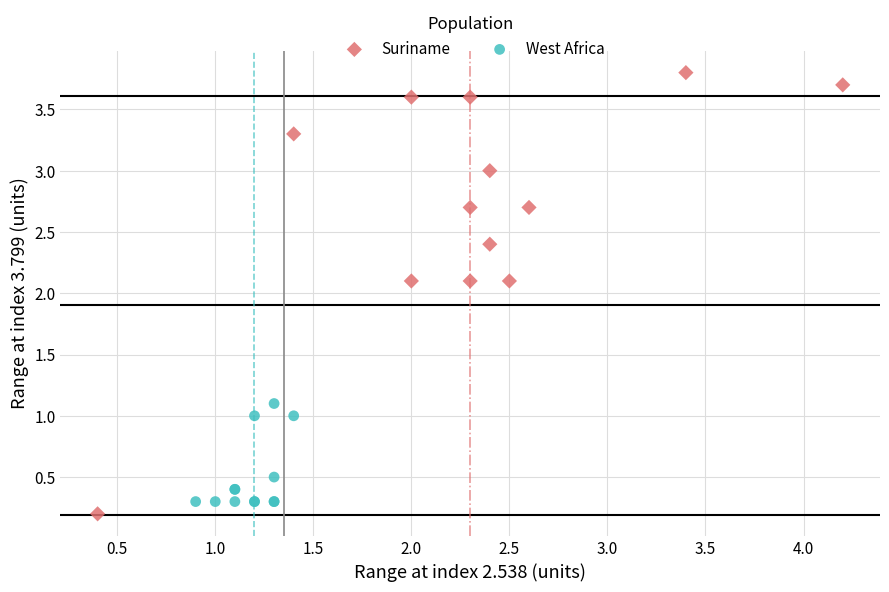

Which series reaches the maximum Y coordinate?

Suriname